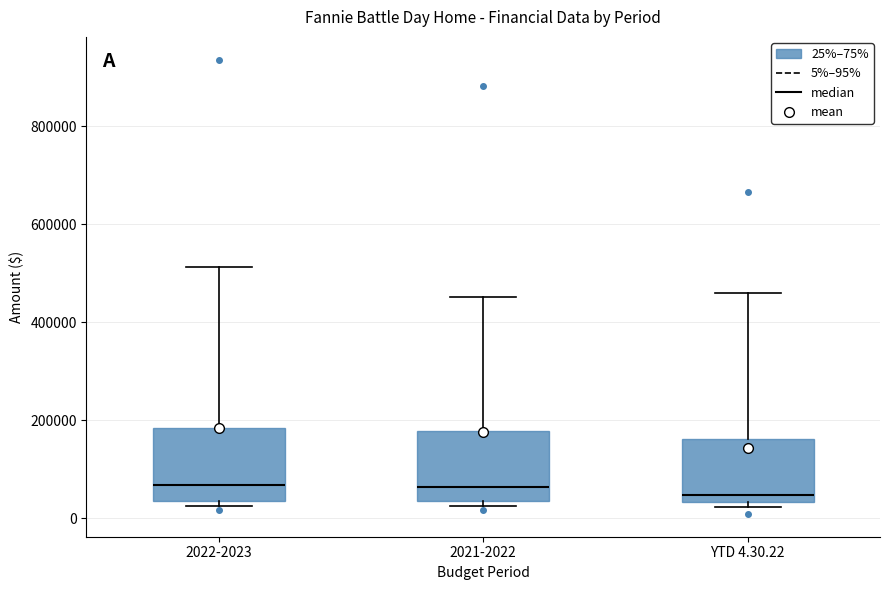

Reading left to right, transcribe this box plot: for each box, give where its median line is, the range the box spans, and where its two whiskers end, as read against the y-axis. The values are not printed on the chart, so give them approximately, as read against the axis.

2022-2023: median 60000, box 40000 to 180000, whiskers 20000 to 520000
2021-2022: median 60000, box 40000 to 180000, whiskers 20000 to 460000
YTD 4.30.22: median 40000 (just above the box's lower edge), box 40000 to 160000, whiskers 20000 to 460000